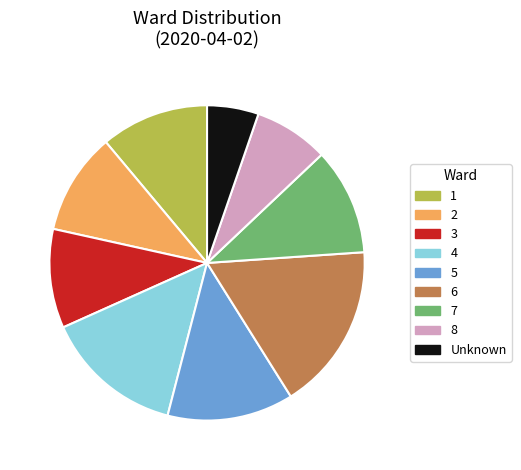

Count the number of slices in the pie.

9